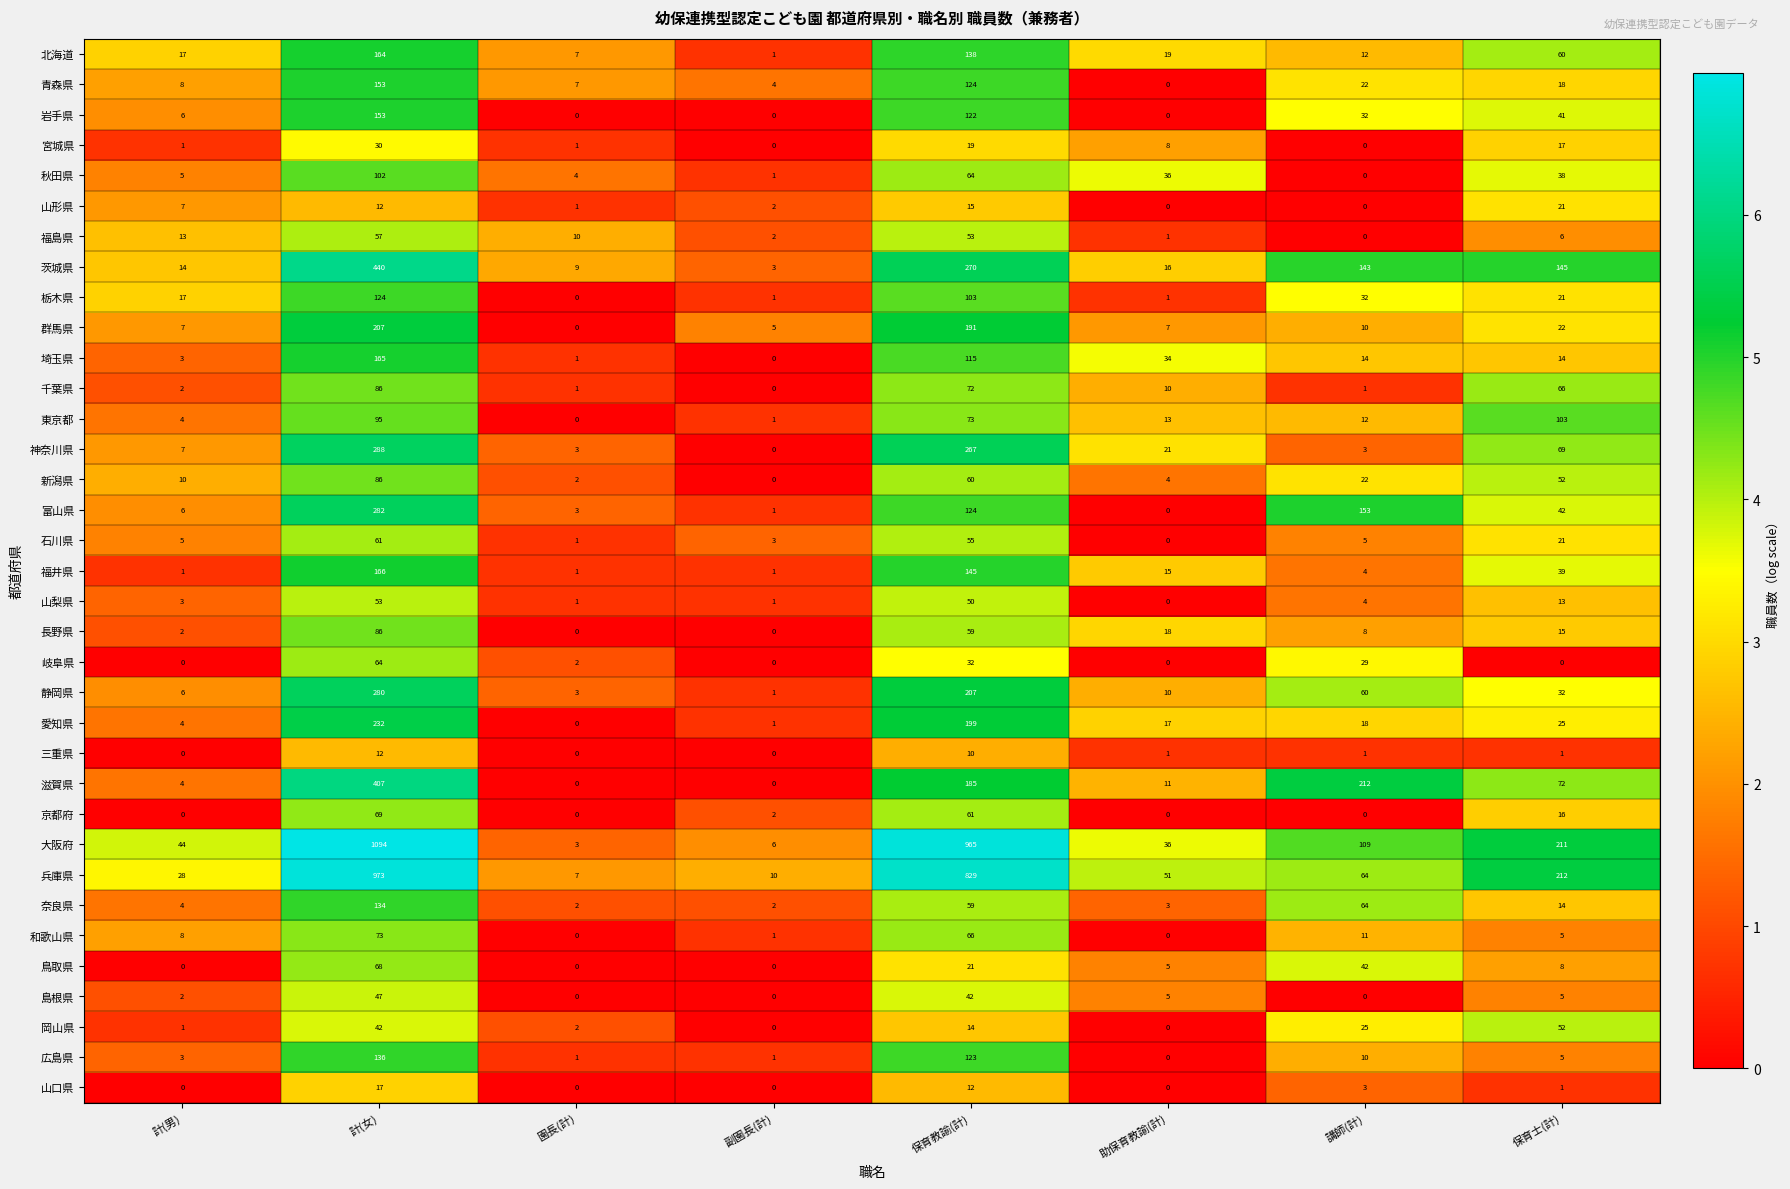

How many categories are shown in the chart?

8